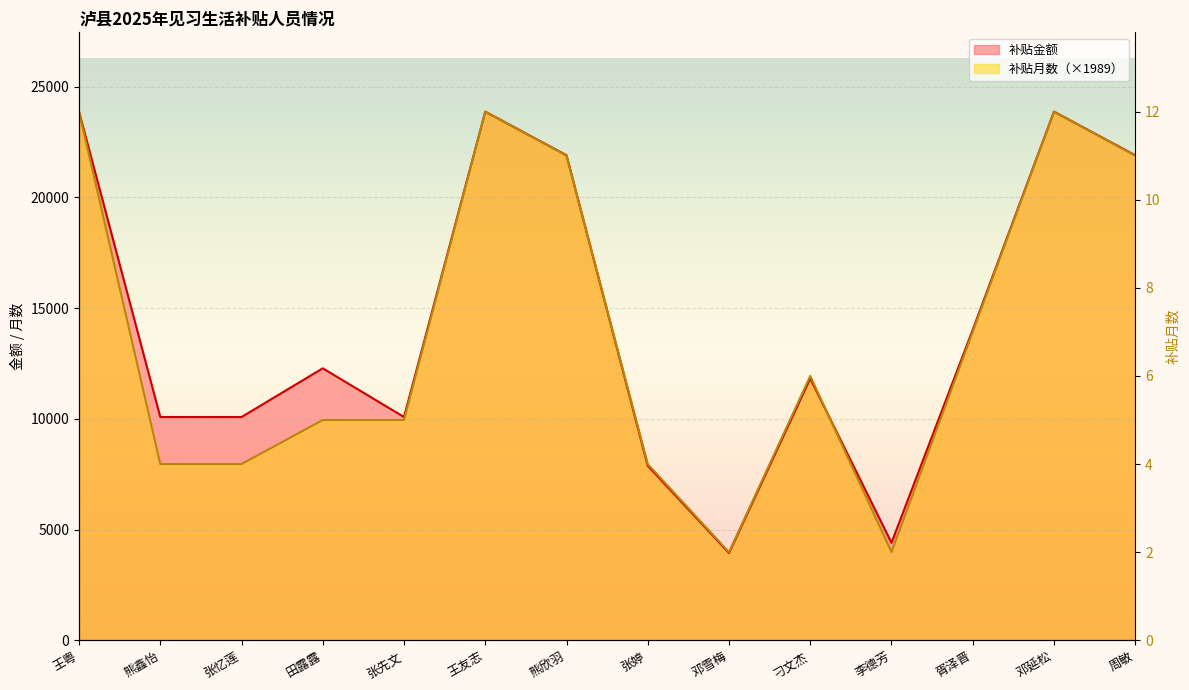

Is it true that 补贴月数 equals 13924.2 at 胥泽晋?

True